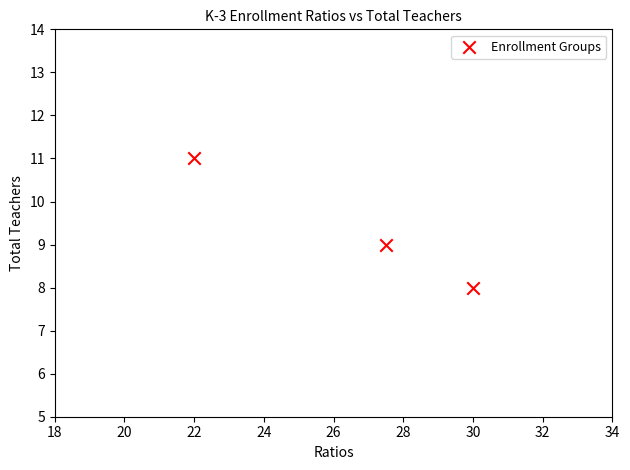

What is the average Y value?

9